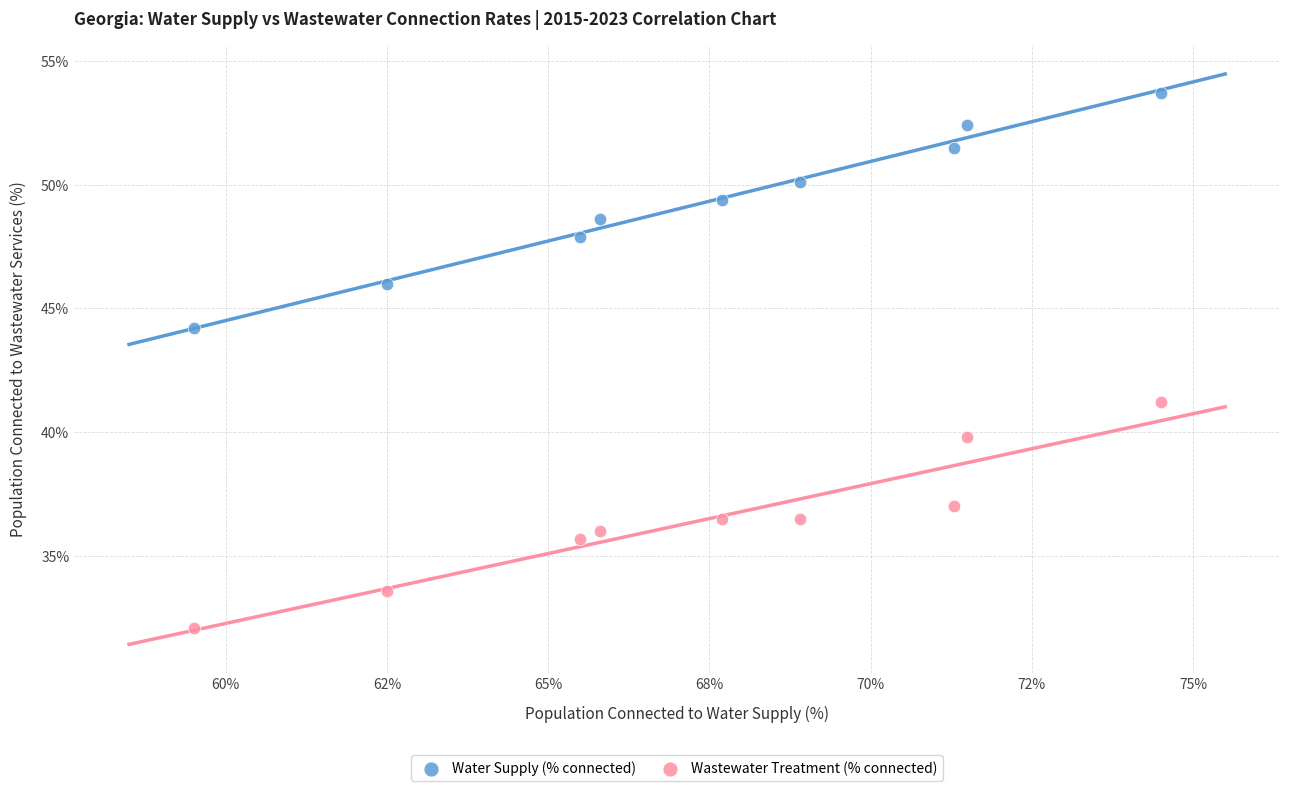

Which series reaches the minimum Y coordinate?

Wastewater Treatment (% connected)